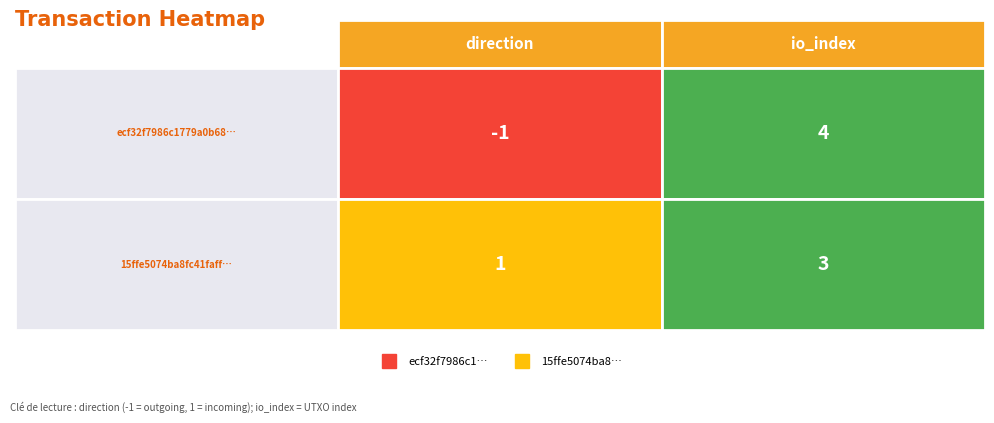

The value of ecf32f7986c1779a0b684237b99914dd803484b at direction is 0. True or false?

False